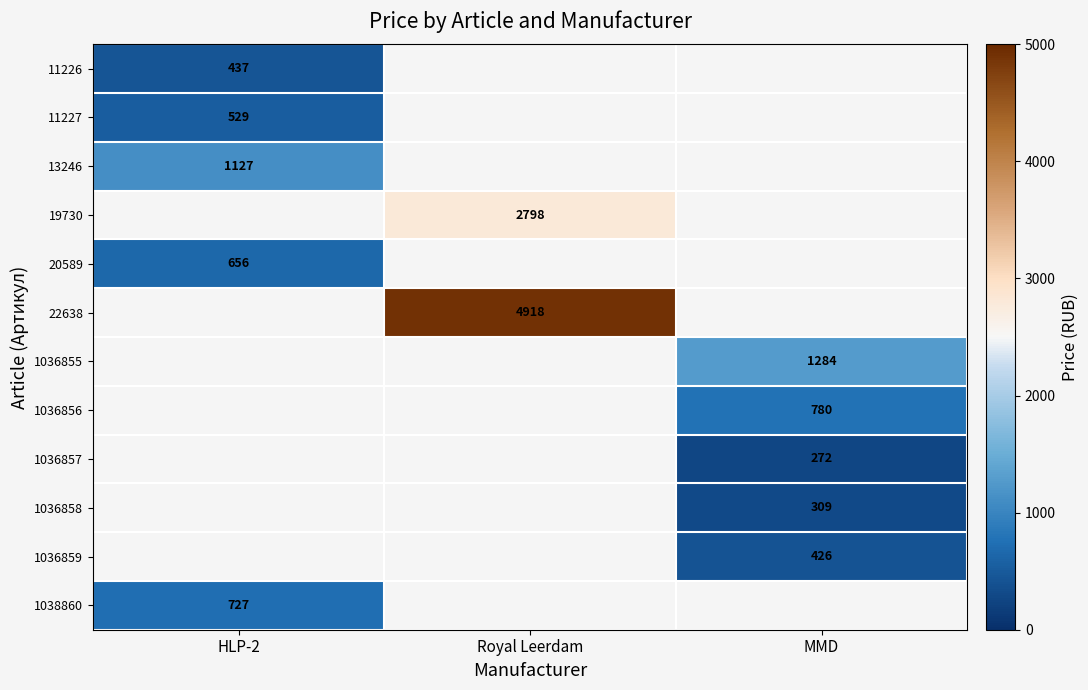

The 1036856 series shows 1228.1 at MMD. True or false?

False